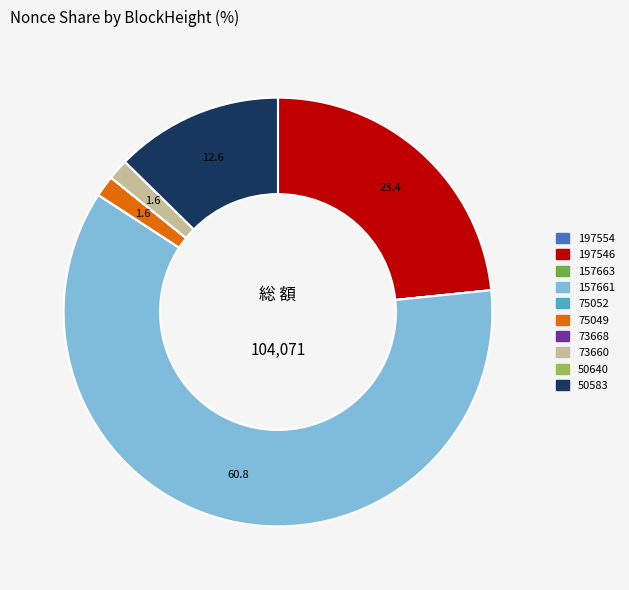

The 50583 slice represents 3% of the pie. True or false?

False